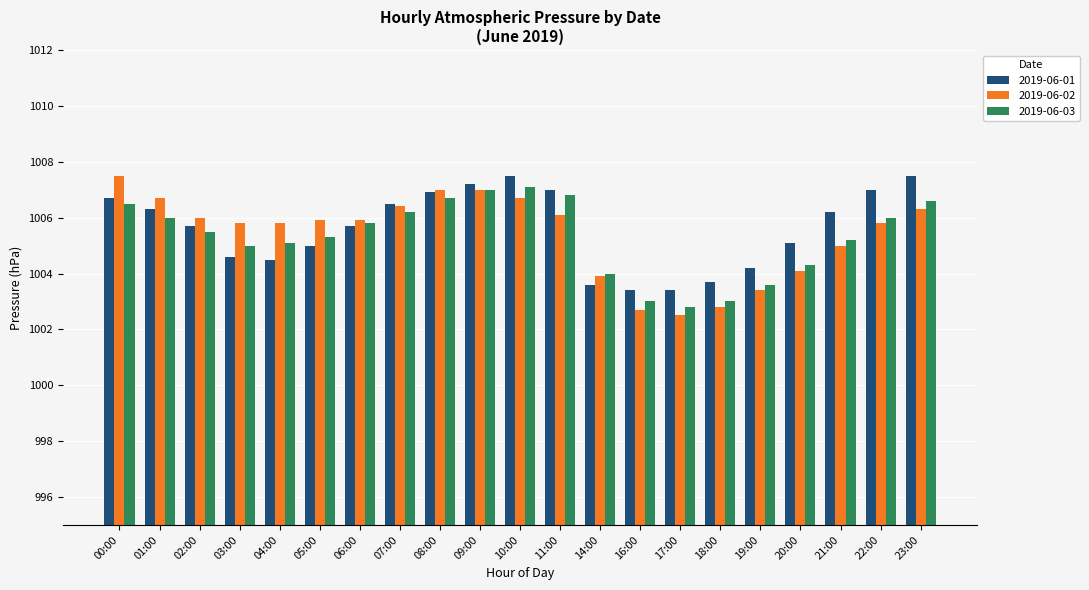

Which series changed the most between 16:00 and 22:00?

2019-06-01